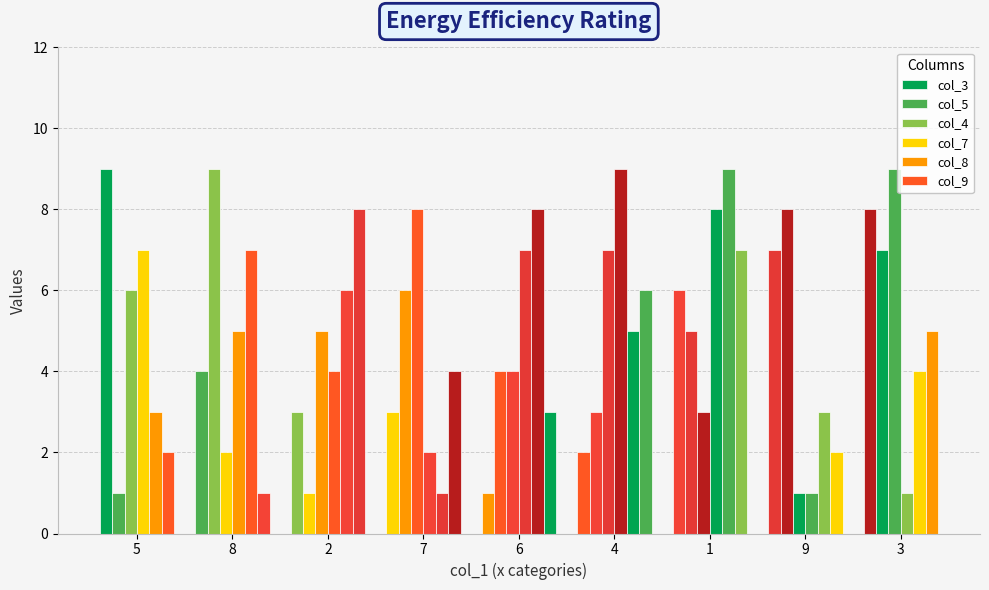

How many bars are there in each group?

6